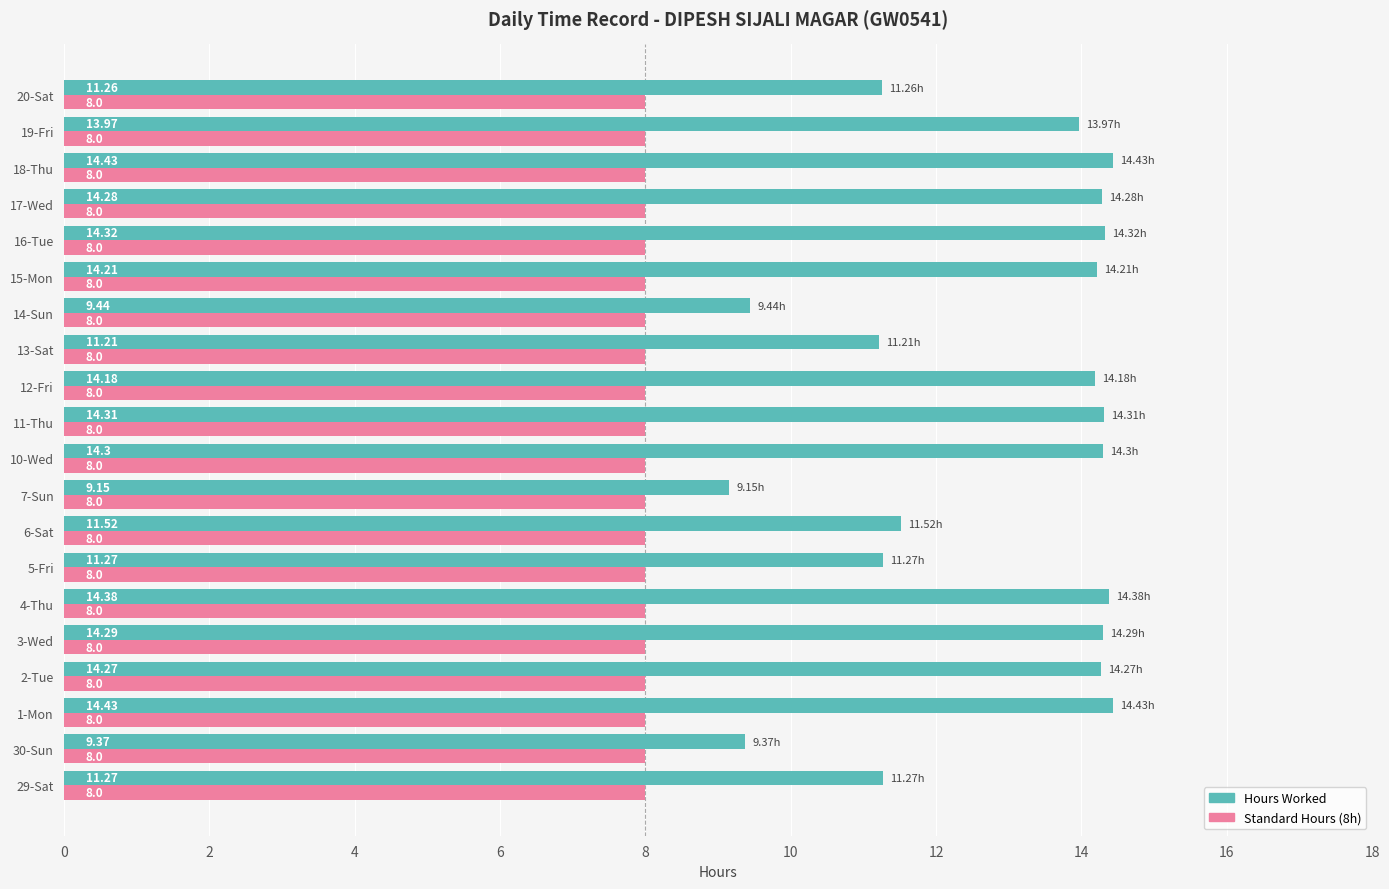

What is the total value across all series at 29-Sat?

19.3